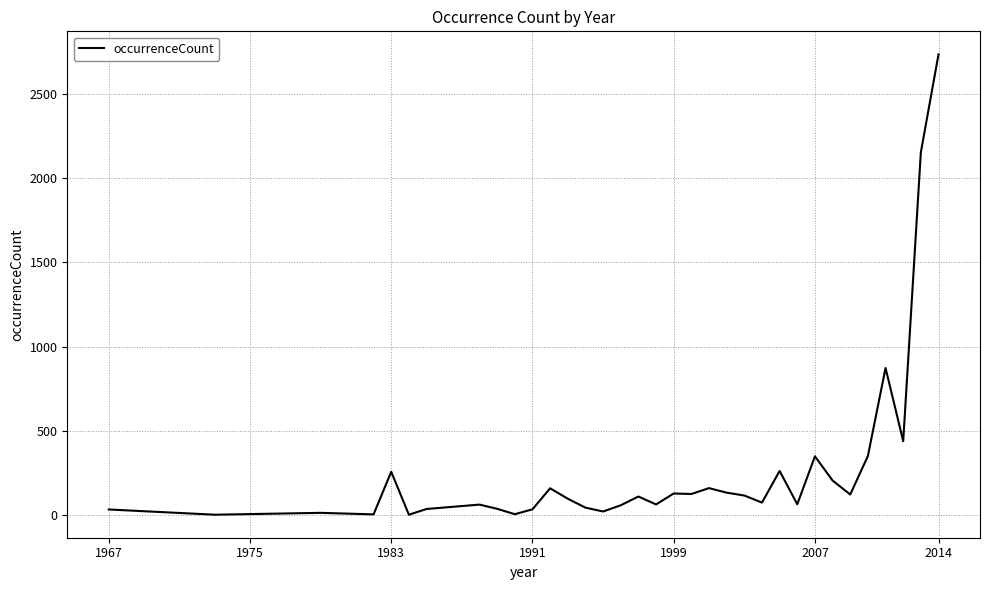

What is the greatest value displayed?

2737